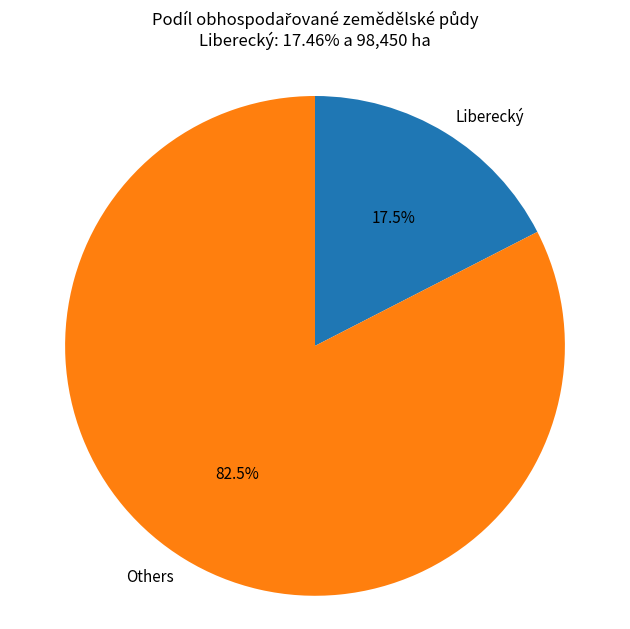

How many segments does this pie chart have?

2